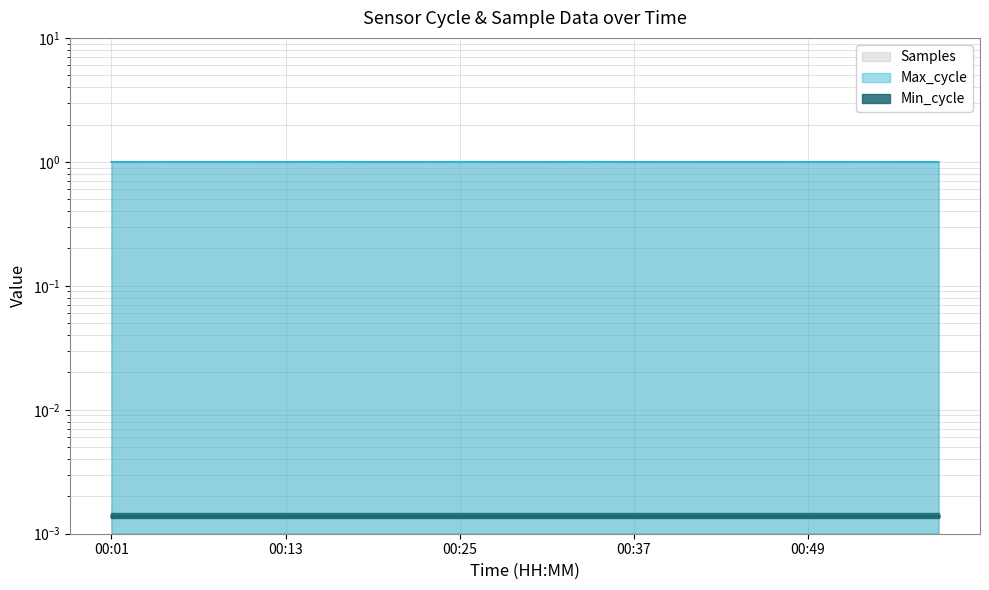

True or false: Max_cycle and Samples cross at least once.

True